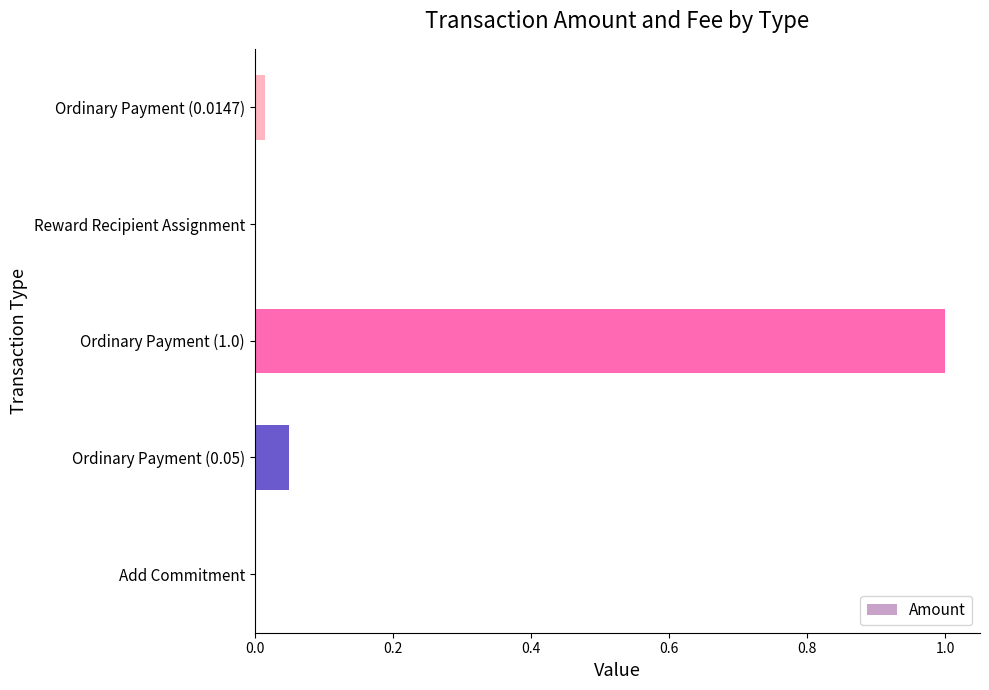

The chart shows a value of 0.0 at Reward Recipient Assignment. True or false?

True